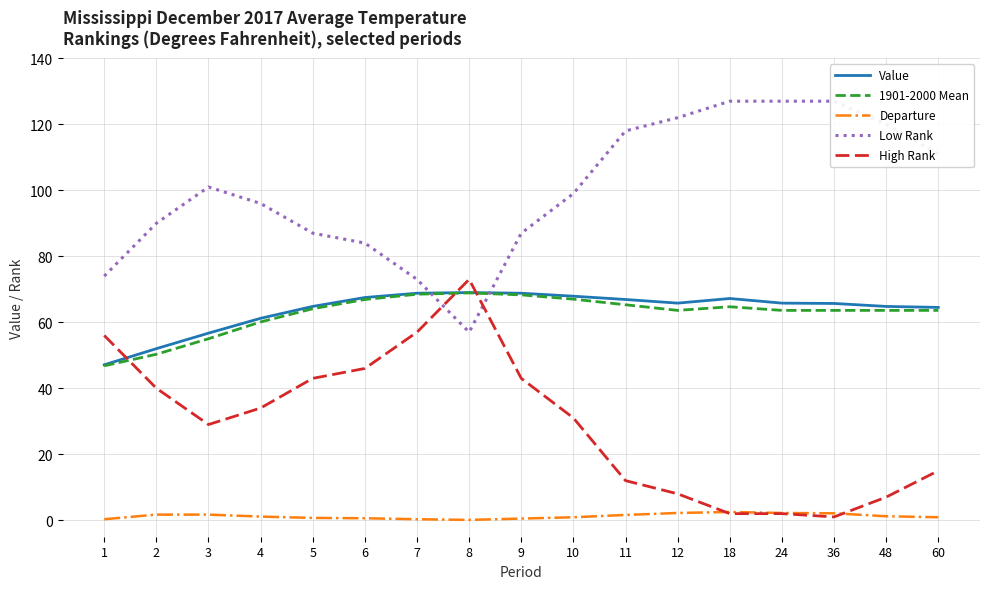

Reading left to right, extract all data points from this chart.

Value: 47.1	52.0	56.7	61.2	64.8	67.5	68.8	69.0	68.8	67.9	66.9	65.8	67.2	65.8	65.7	64.8	64.5
1901-2000 Mean: 46.8	50.3	55.0	60.1	64.1	66.9	68.5	68.9	68.3	67.0	65.3	63.6	64.7	63.6	63.6	63.6	63.6
Departure: 0.3	1.7	1.7	1.1	0.7	0.6	0.3	0.1	0.5	0.9	1.6	2.2	2.5	2.2	2.1	1.2	0.9
Low Rank: 74.0	90.0	101.0	96.0	87.0	84.0	73.0	57.0	87.0	99.0	118.0	122.0	127.0	127.0	127.0	120.0	111.0
High Rank: 56.0	40.0	29.0	34.0	43.0	46.0	57.0	73.0	43.0	31.0	12.0	8.0	2.0	2.0	1.0	7.0	15.0